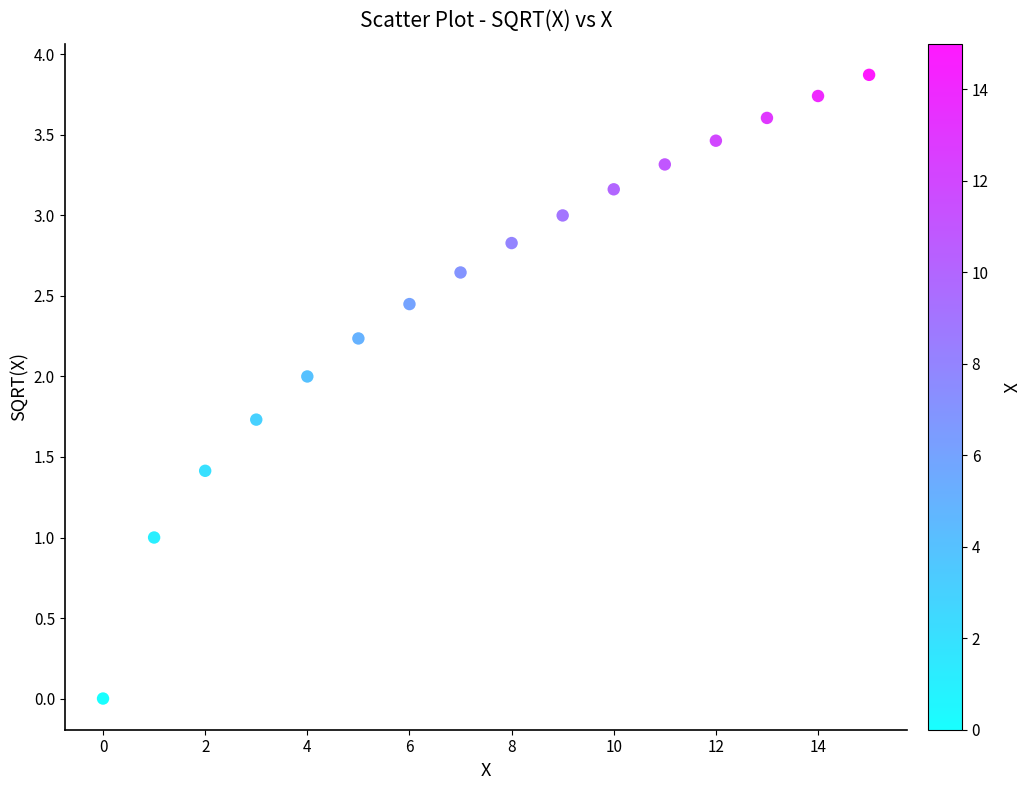

What is the range of Y values (max minus min)?

3.9